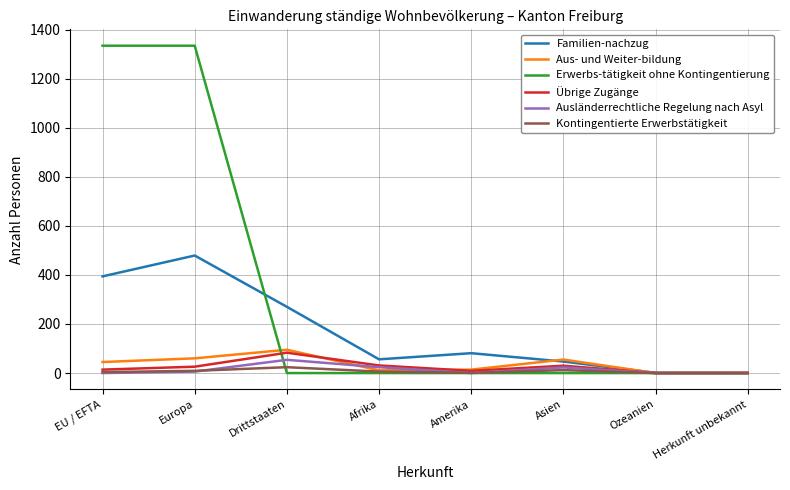

Is it true that Kontingentierte Erwerbstätigkeit equals 0 at Herkunft unbekannt?

True